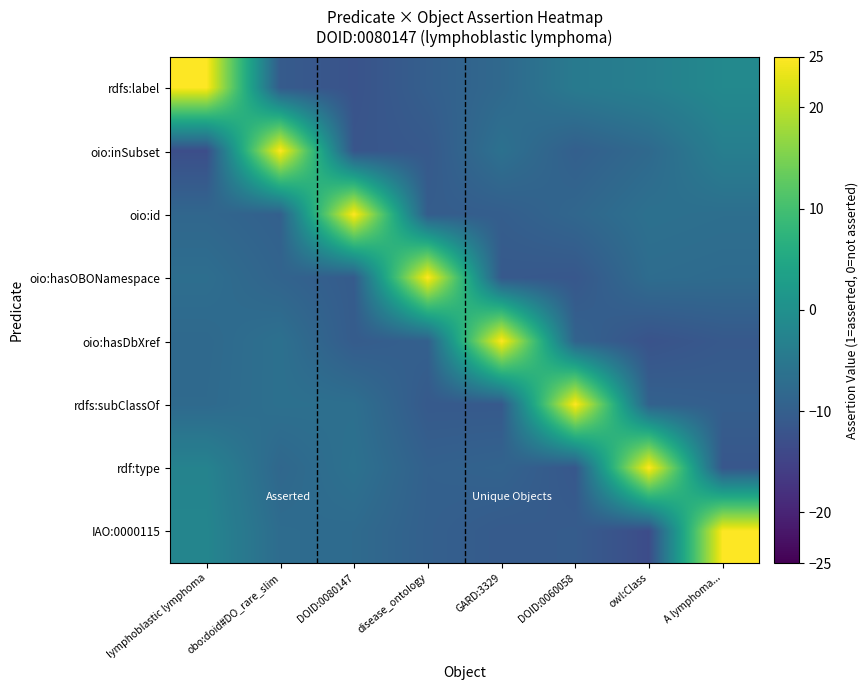

Reading left to right, extract all data points from this chart.

rdfs:label: lymphoblastic lymphoma=25.0	obo:doid#DO_rare_slim=-10.6	DOID:0080147=-12.3	disease_ontology=-9.9	GARD:3329=-8.0	DOID:0060058=-4.5	owl:Class=-3.3	A lymphoma...=-1.5
oio:inSubset: lymphoblastic lymphoma=-13.1	obo:doid#DO_rare_slim=25.0	DOID:0080147=-11.8	disease_ontology=-11.0	GARD:3329=-6.4	DOID:0060058=-9.8	owl:Class=-7.9	A lymphoma...=-3.6
oio:id: lymphoblastic lymphoma=-8.4	obo:doid#DO_rare_slim=-9.7	DOID:0080147=25.0	disease_ontology=-10.3	GARD:3329=-10.1	DOID:0060058=-8.4	owl:Class=-6.5	A lymphoma...=-6.8
oio:hasOBONamespace: lymphoblastic lymphoma=-6.9	obo:doid#DO_rare_slim=-9.0	DOID:0080147=-10.6	disease_ontology=25.0	GARD:3329=-11.0	DOID:0060058=-11.4	owl:Class=-7.2	A lymphoma...=-7.6
oio:hasDbXref: lymphoblastic lymphoma=-8.0	obo:doid#DO_rare_slim=-6.5	DOID:0080147=-10.5	disease_ontology=-9.6	GARD:3329=25.0	DOID:0060058=-9.1	owl:Class=-12.2	A lymphoma...=-11.1
rdfs:subClassOf: lymphoblastic lymphoma=-7.8	obo:doid#DO_rare_slim=-6.5	DOID:0080147=-6.7	disease_ontology=-10.9	GARD:3329=-11.0	DOID:0060058=25.0	owl:Class=-9.4	A lymphoma...=-10.0
rdf:type: lymphoblastic lymphoma=-2.7	obo:doid#DO_rare_slim=-8.3	DOID:0080147=-6.3	disease_ontology=-9.6	GARD:3329=-9.1	DOID:0060058=-11.4	owl:Class=25.0	A lymphoma...=-11.5
IAO:0000115: lymphoblastic lymphoma=-2.2	obo:doid#DO_rare_slim=-7.3	DOID:0080147=-7.6	disease_ontology=-9.7	GARD:3329=-10.7	DOID:0060058=-10.5	owl:Class=-13.4	A lymphoma...=25.0